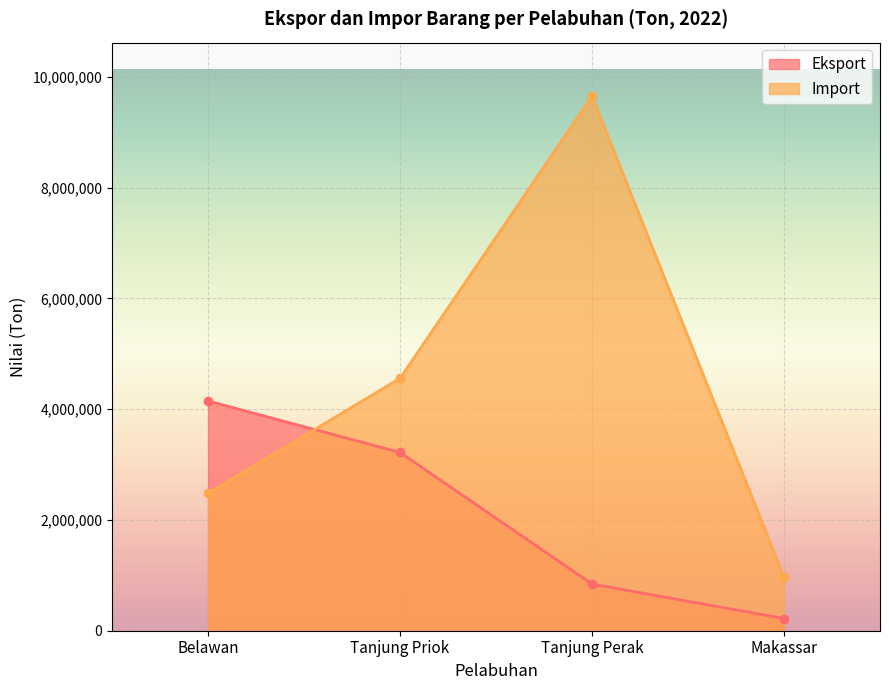

How many values in the Import series are below 4557479?

2